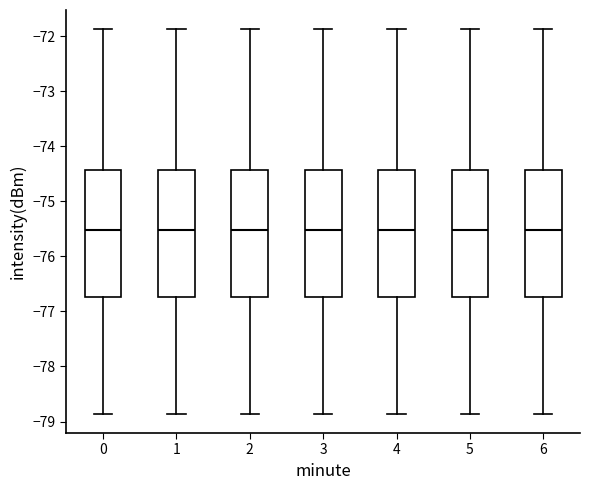

Where does the lower whisker of the box at x = 5 end on the y-axis? The values are not printed on the chart, so give them approximately, as read against the axis.

-78.9